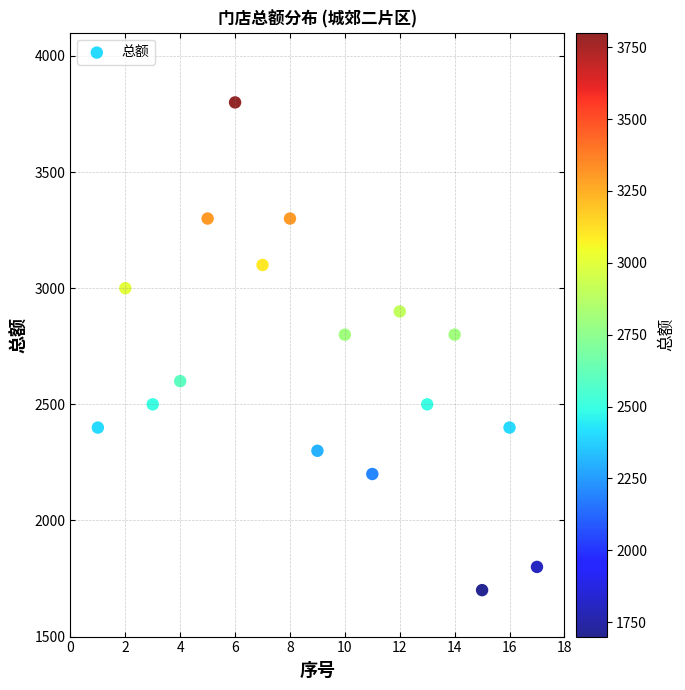

What is the range of Y values (max minus min)?

2100